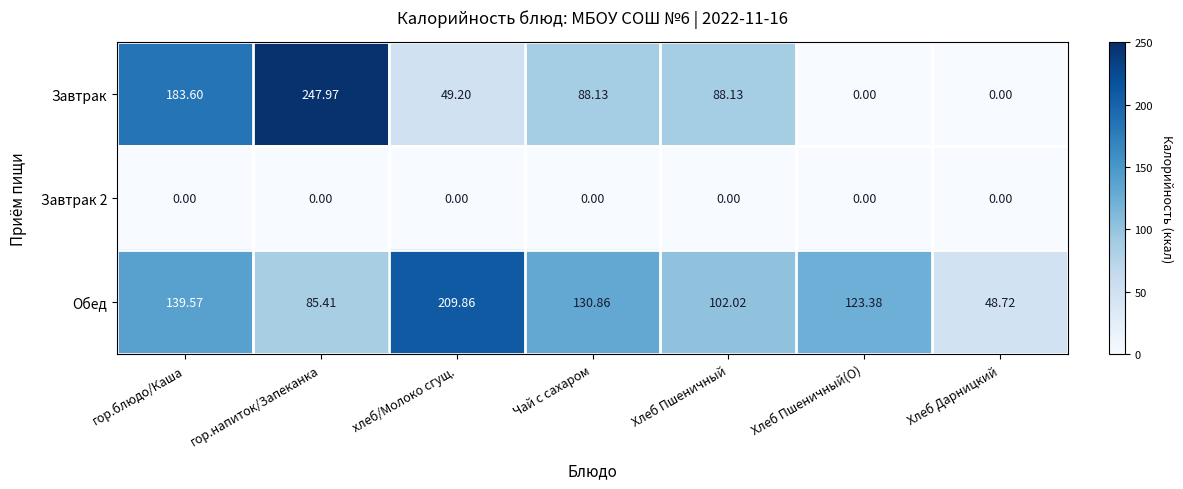

Rank the series by their maximum value, from highest to lowest.

Завтрак, Обед, Завтрак 2